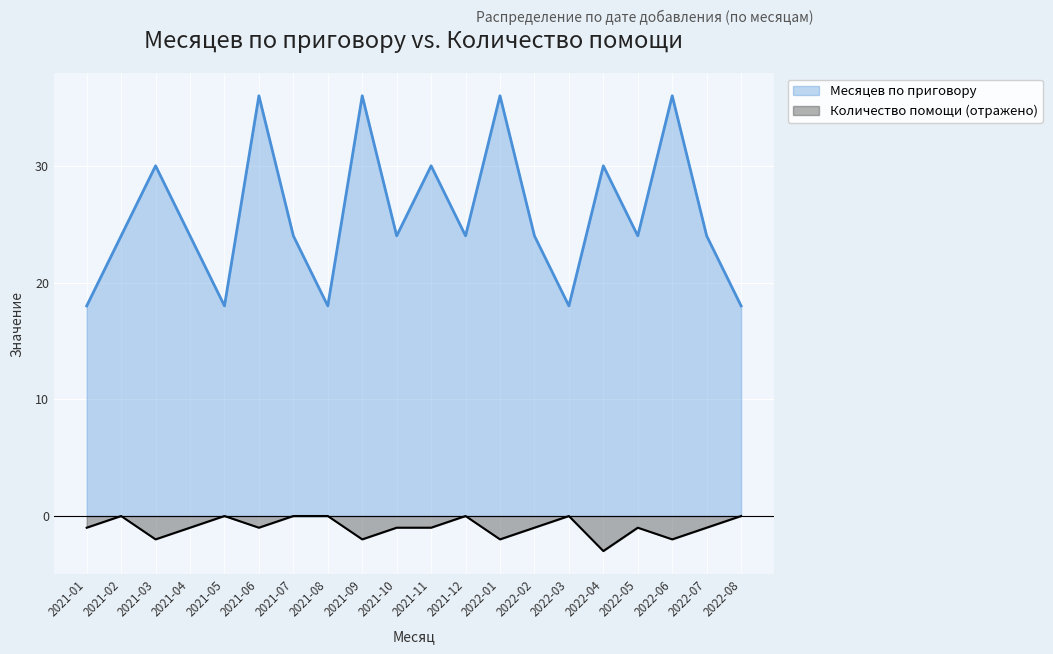

At how many categories does at least one series exceed 31?

4